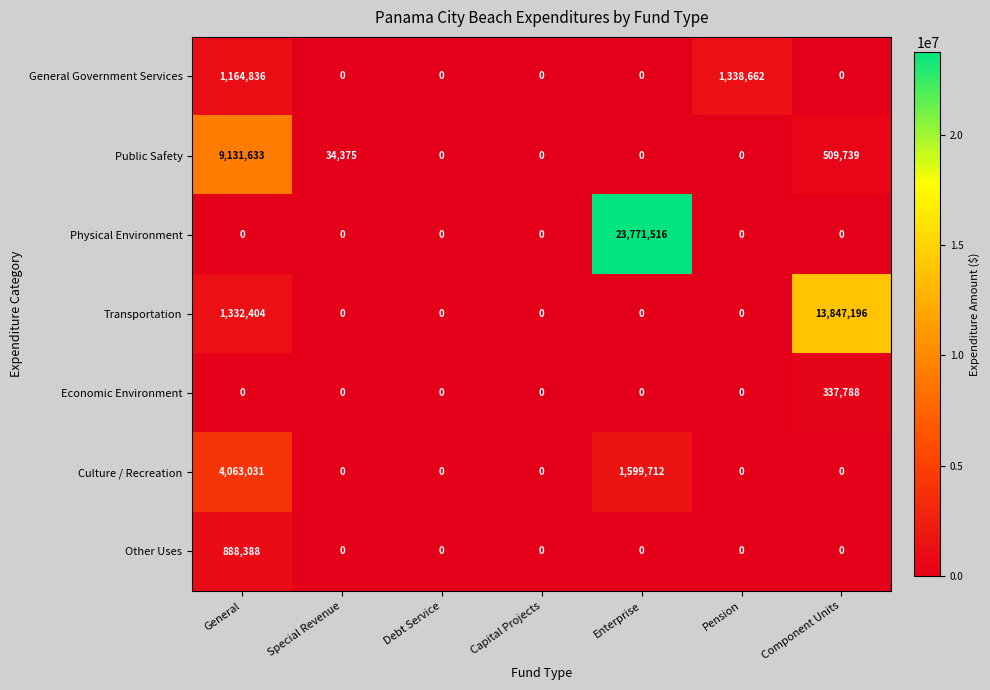

The Physical Environment series shows 23771516 at Enterprise. True or false?

True